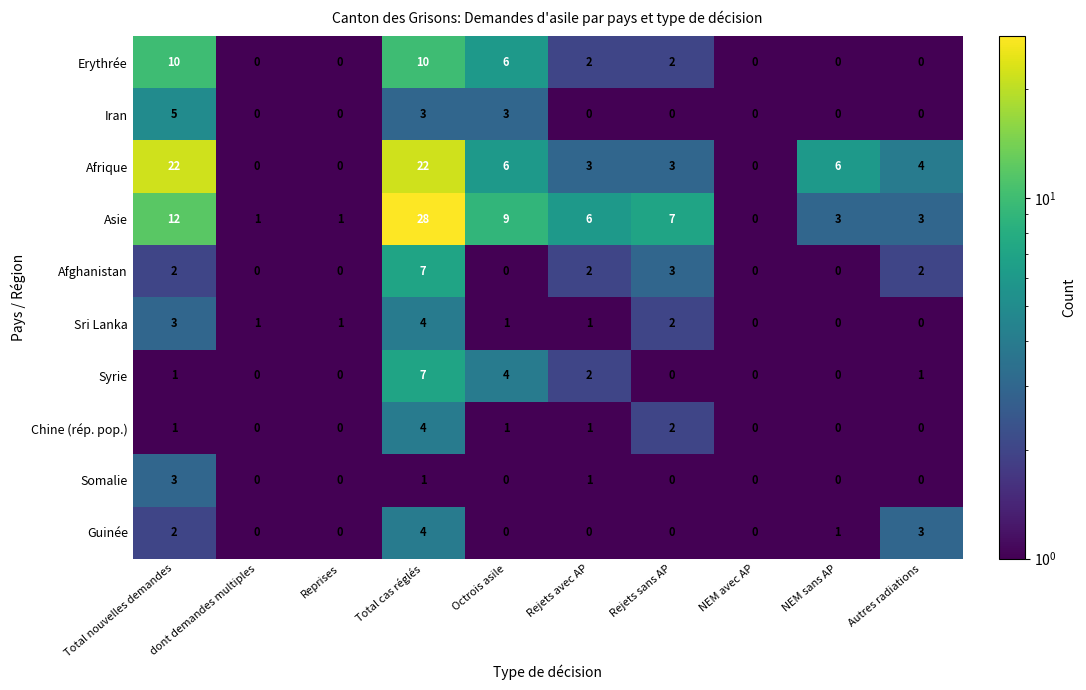

What is the sum of the Asie values at Rejets sans AP and Autres radiations?

10